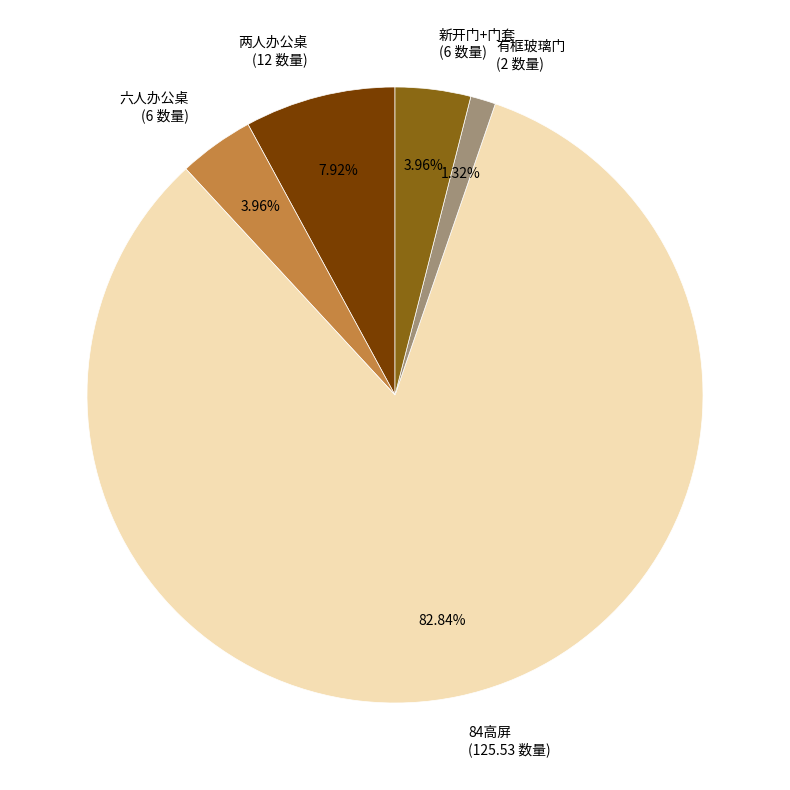

What is the ratio of the value at 六人办公桌 to the value at 有框玻璃门?

3.0